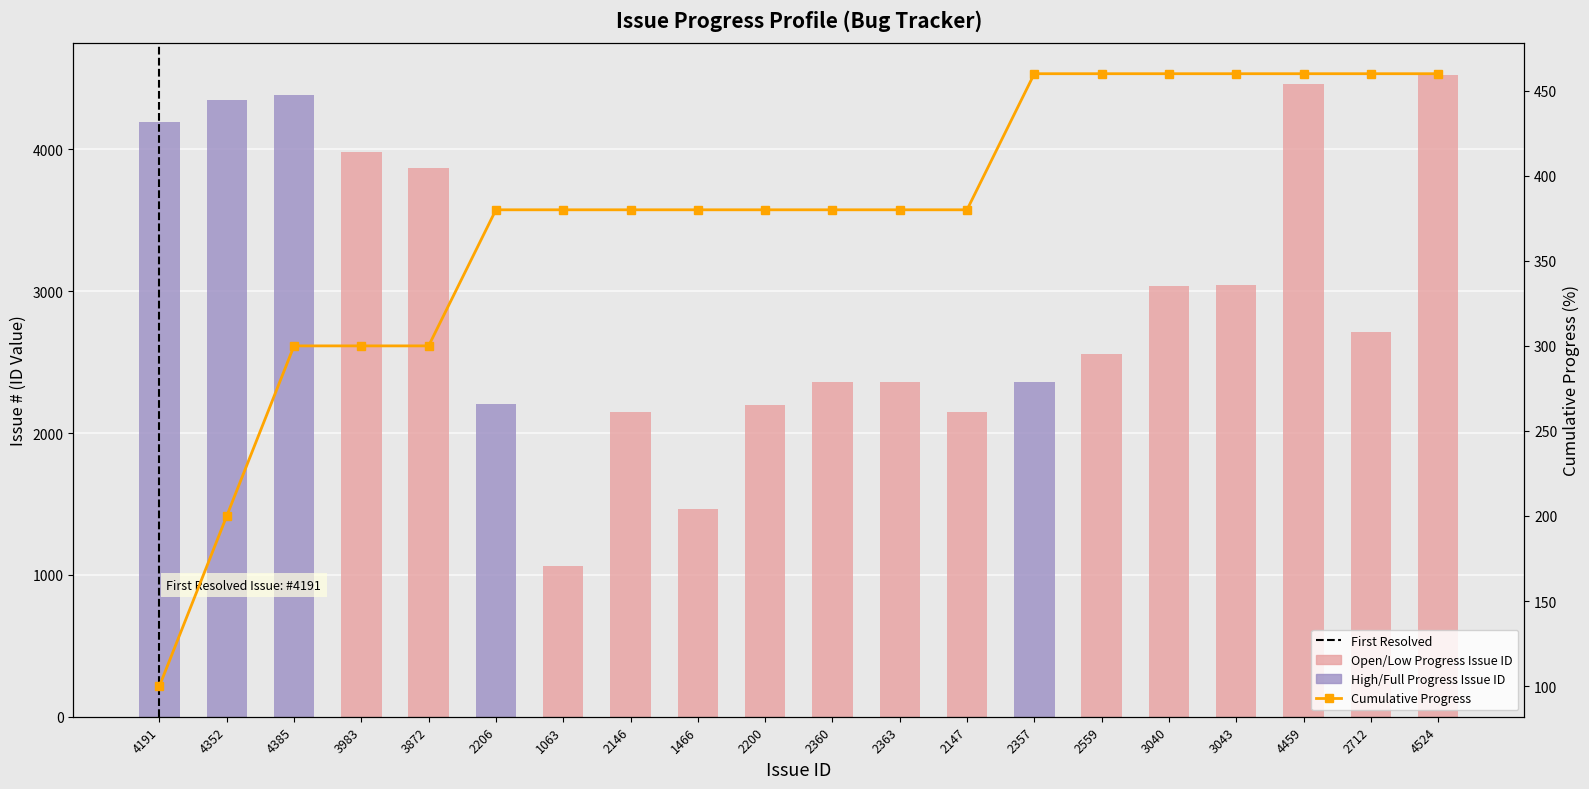

Approximately how many times larger is the value at 3043 compared to 2206?

1.4